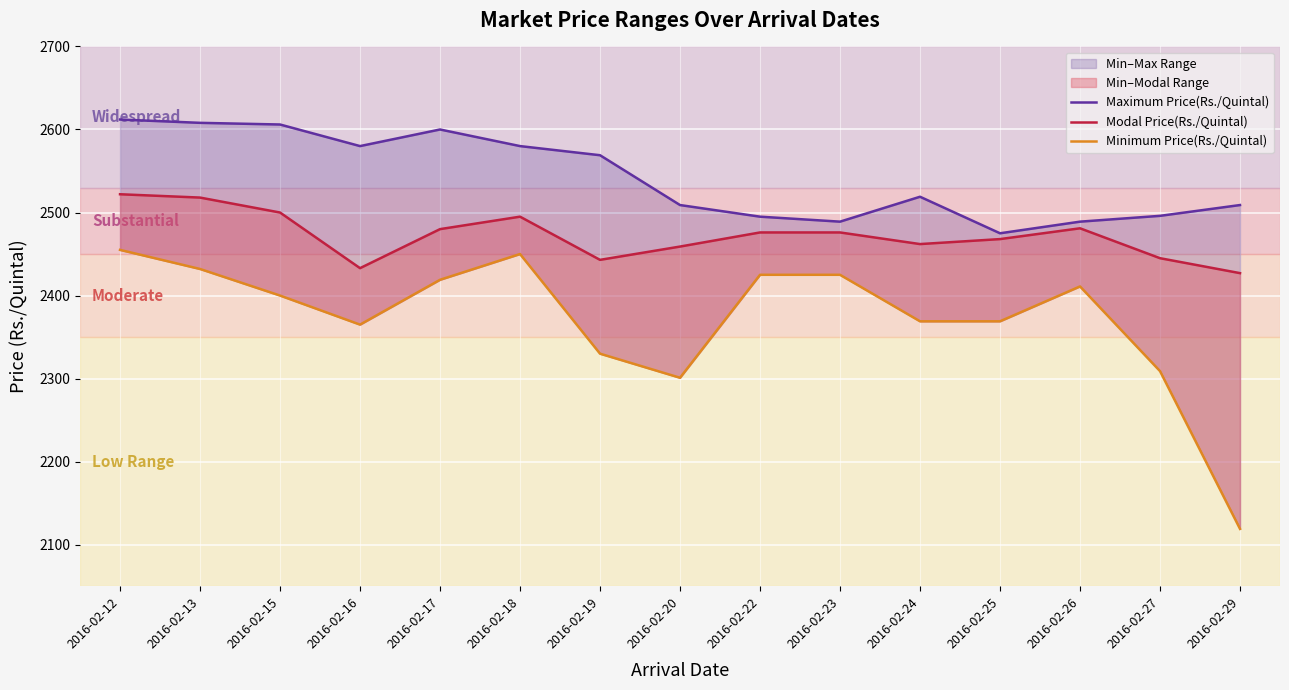

True or false: Maximum Price(Rs./Quintal) and Minimum Price(Rs./Quintal) cross at least once.

False